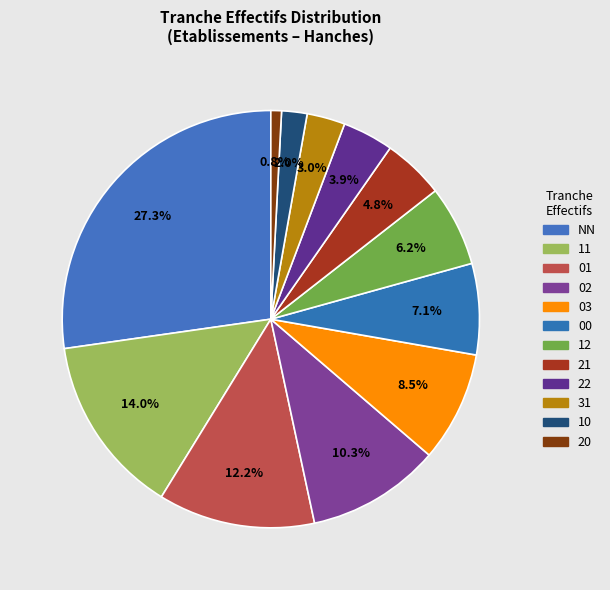

Is 12 the majority of the pie?

No